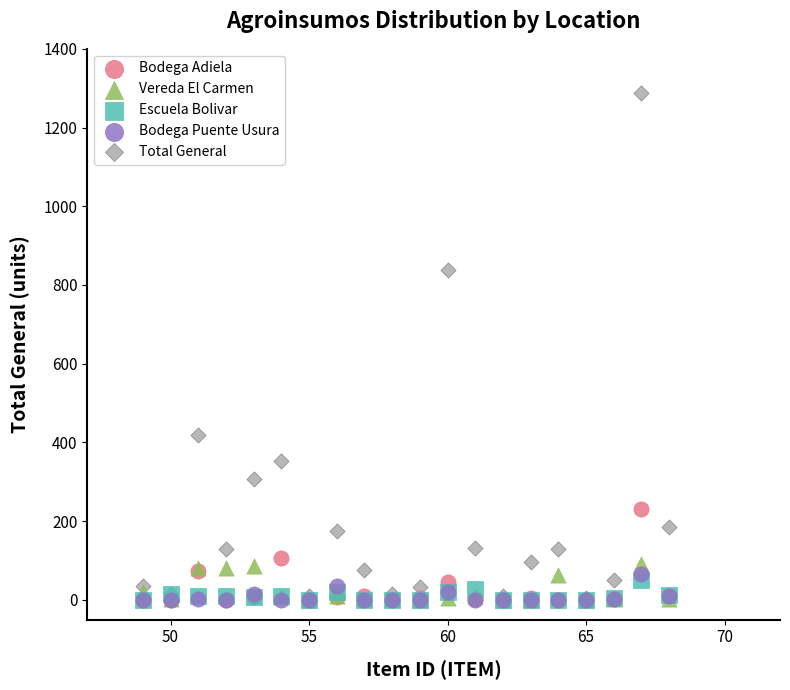

What are all the series names shown in the legend?

Bodega Adiela, Vereda El Carmen, Escuela Bolivar, Bodega Puente Usura, Total General